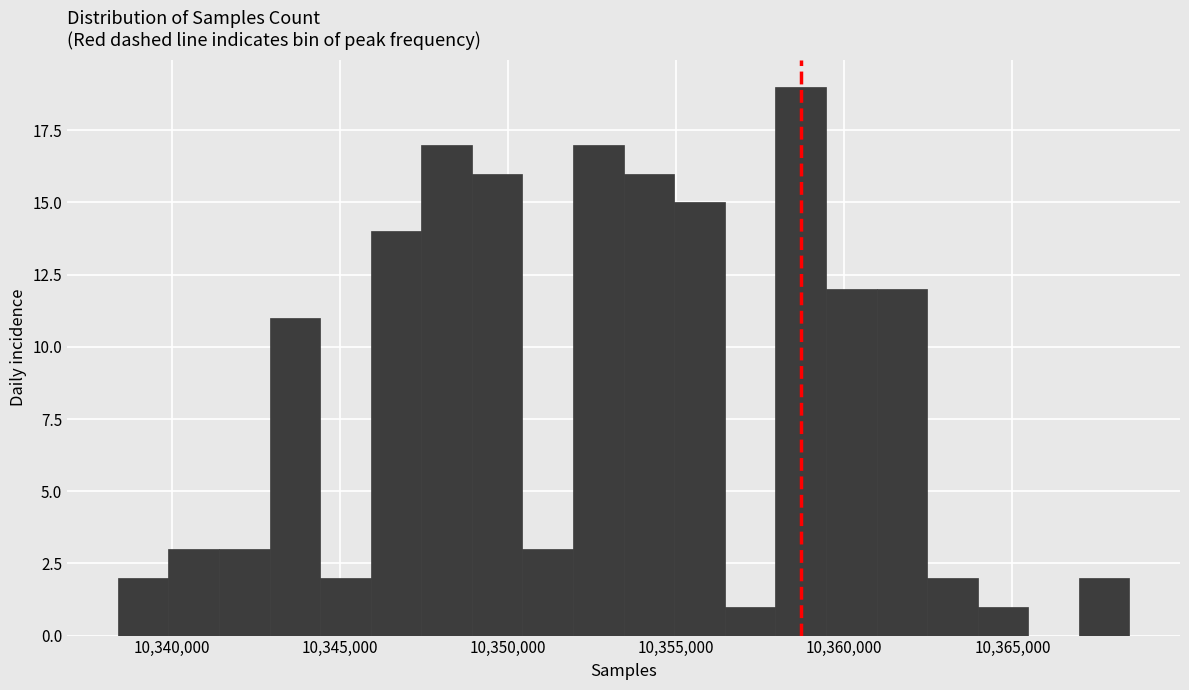

Around what value on the x-axis is the tallest bar? Give the approximate position of its centre, as read against the axis.

10358500